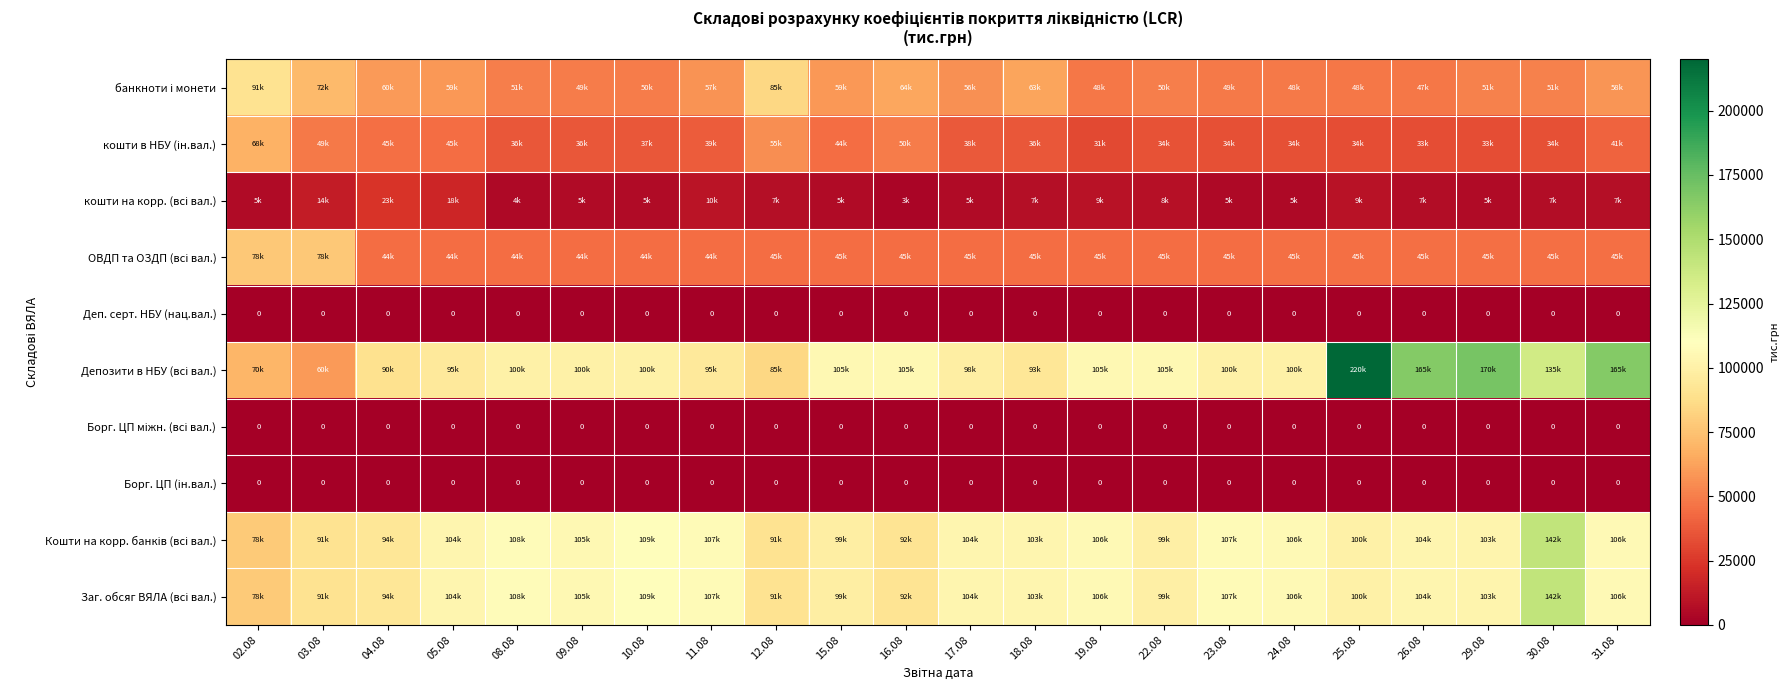

At which label is кошти на корр. (всі вал.) closest to 13000?

03.08